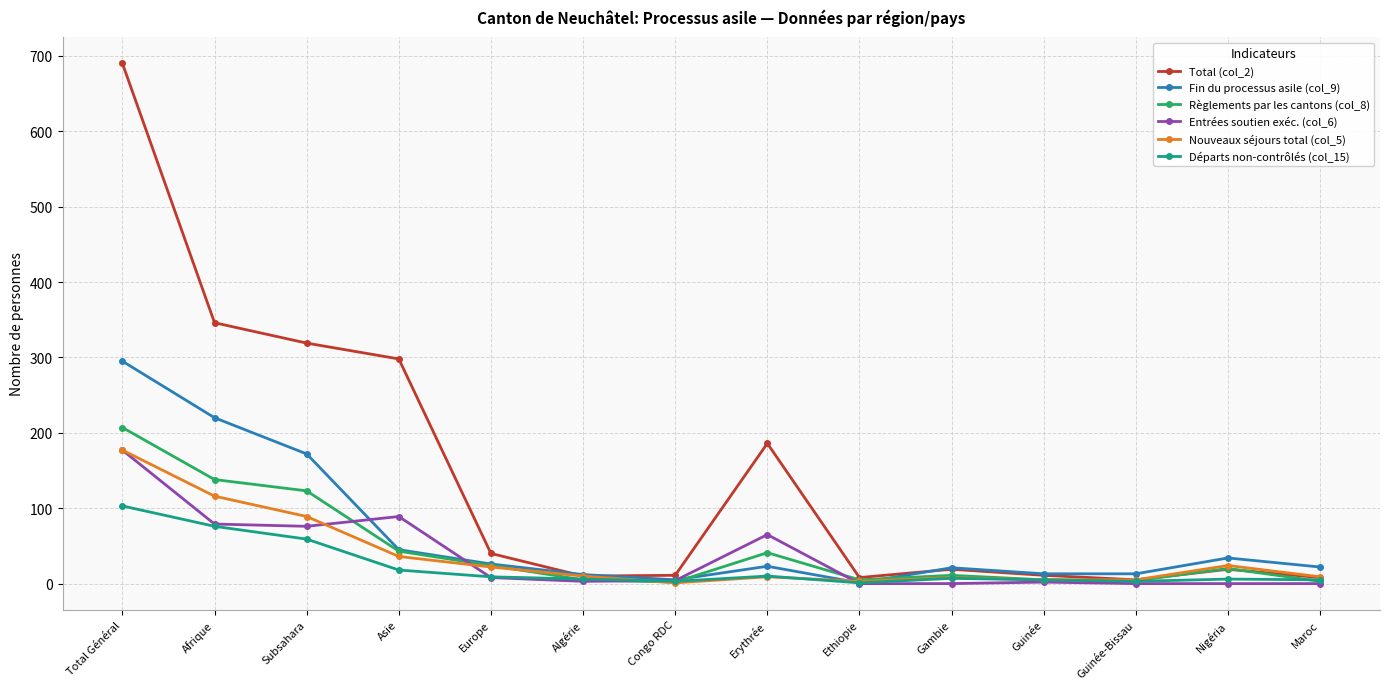

Which category has the highest value across all series?

Total Général